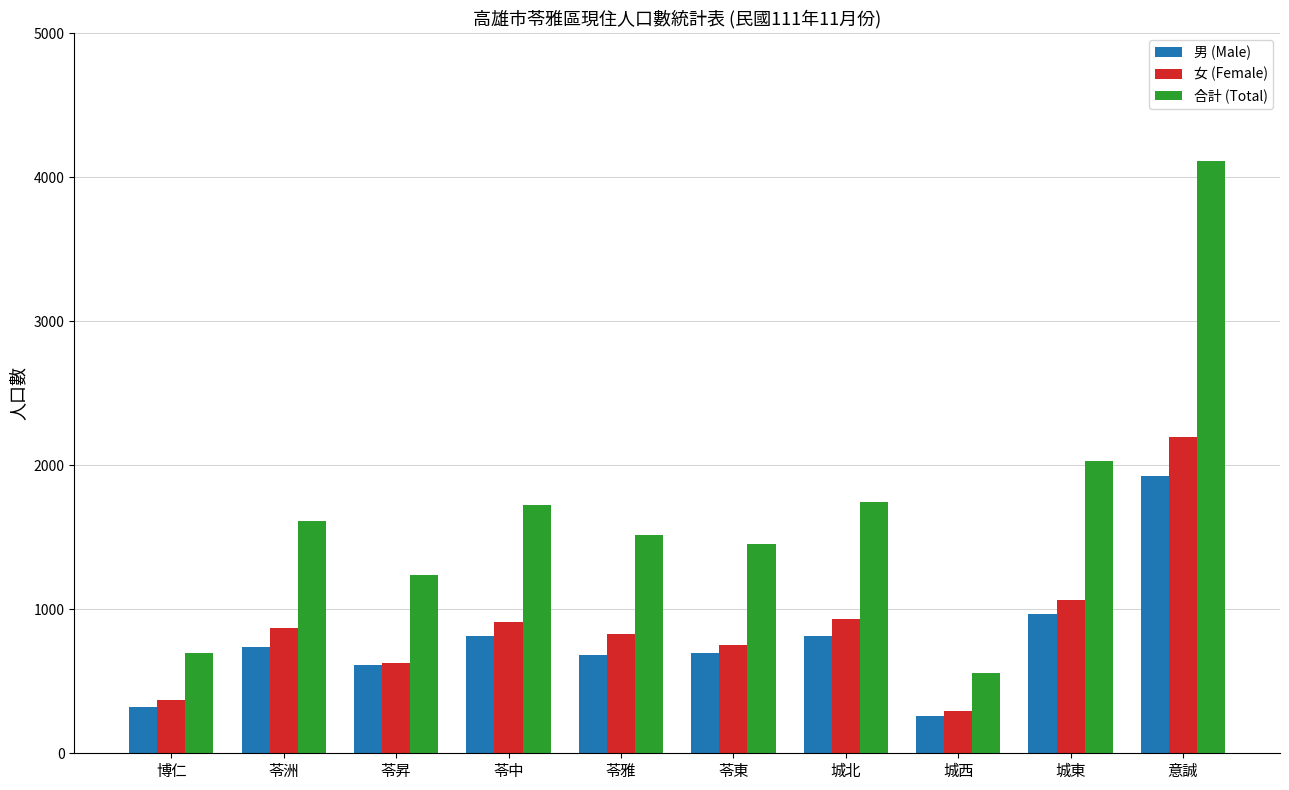

The 合計 (Total) series shows 574 at 苓昇. True or false?

False